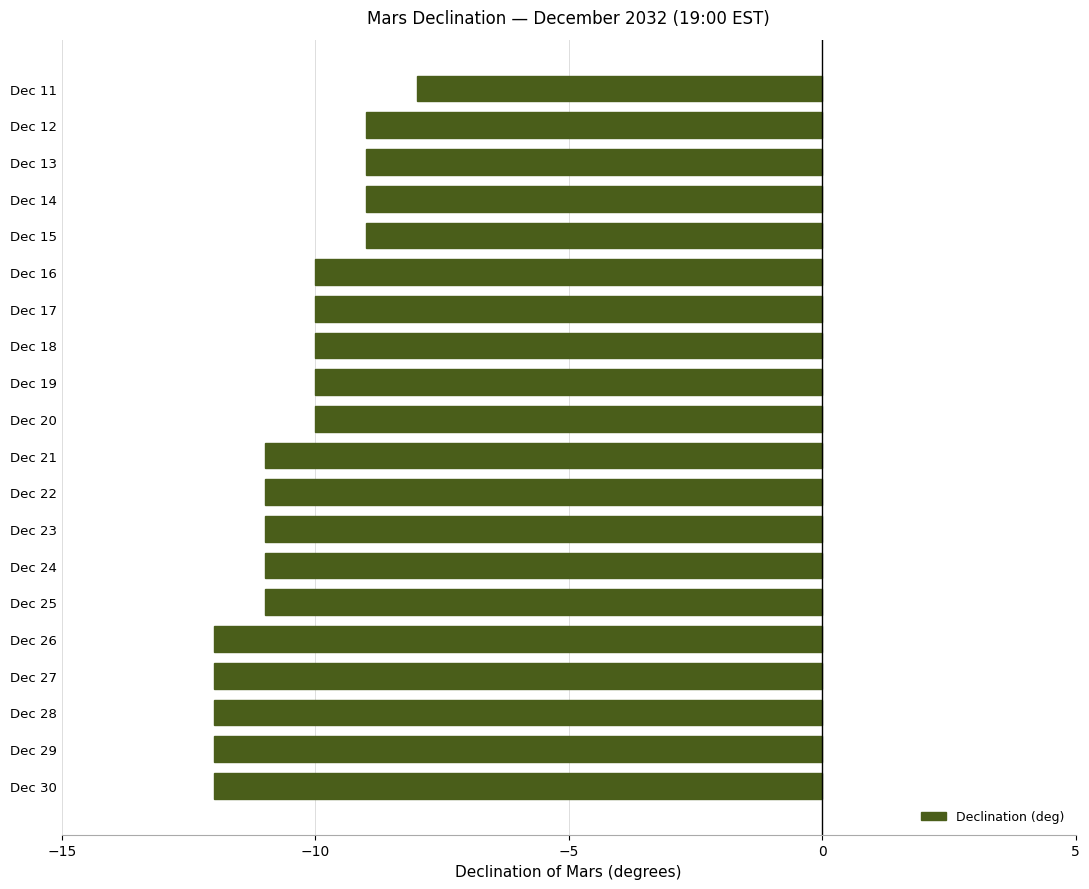

Which has a higher value, Dec 27 or Dec 24?

Dec 24